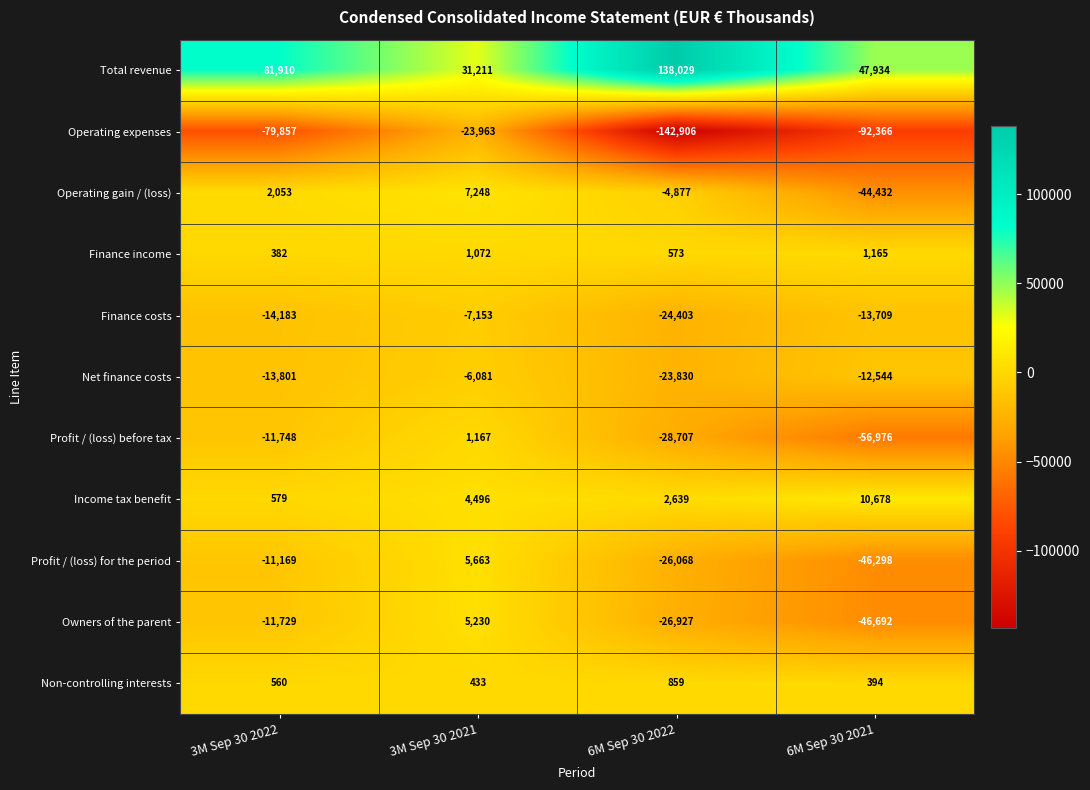

How many Owners of the parent values are between -26927 and 5230?

3